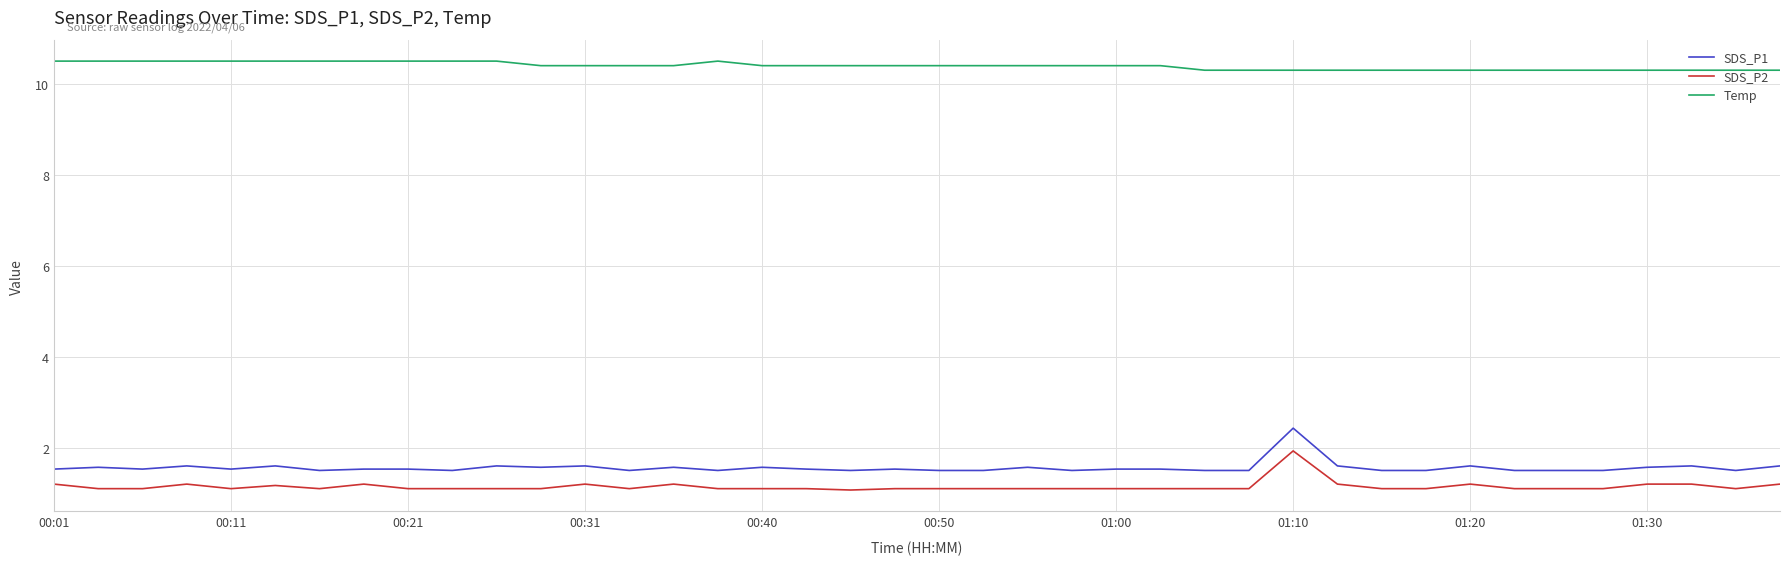

True or false: Temp and SDS_P2 intersect in this chart.

False